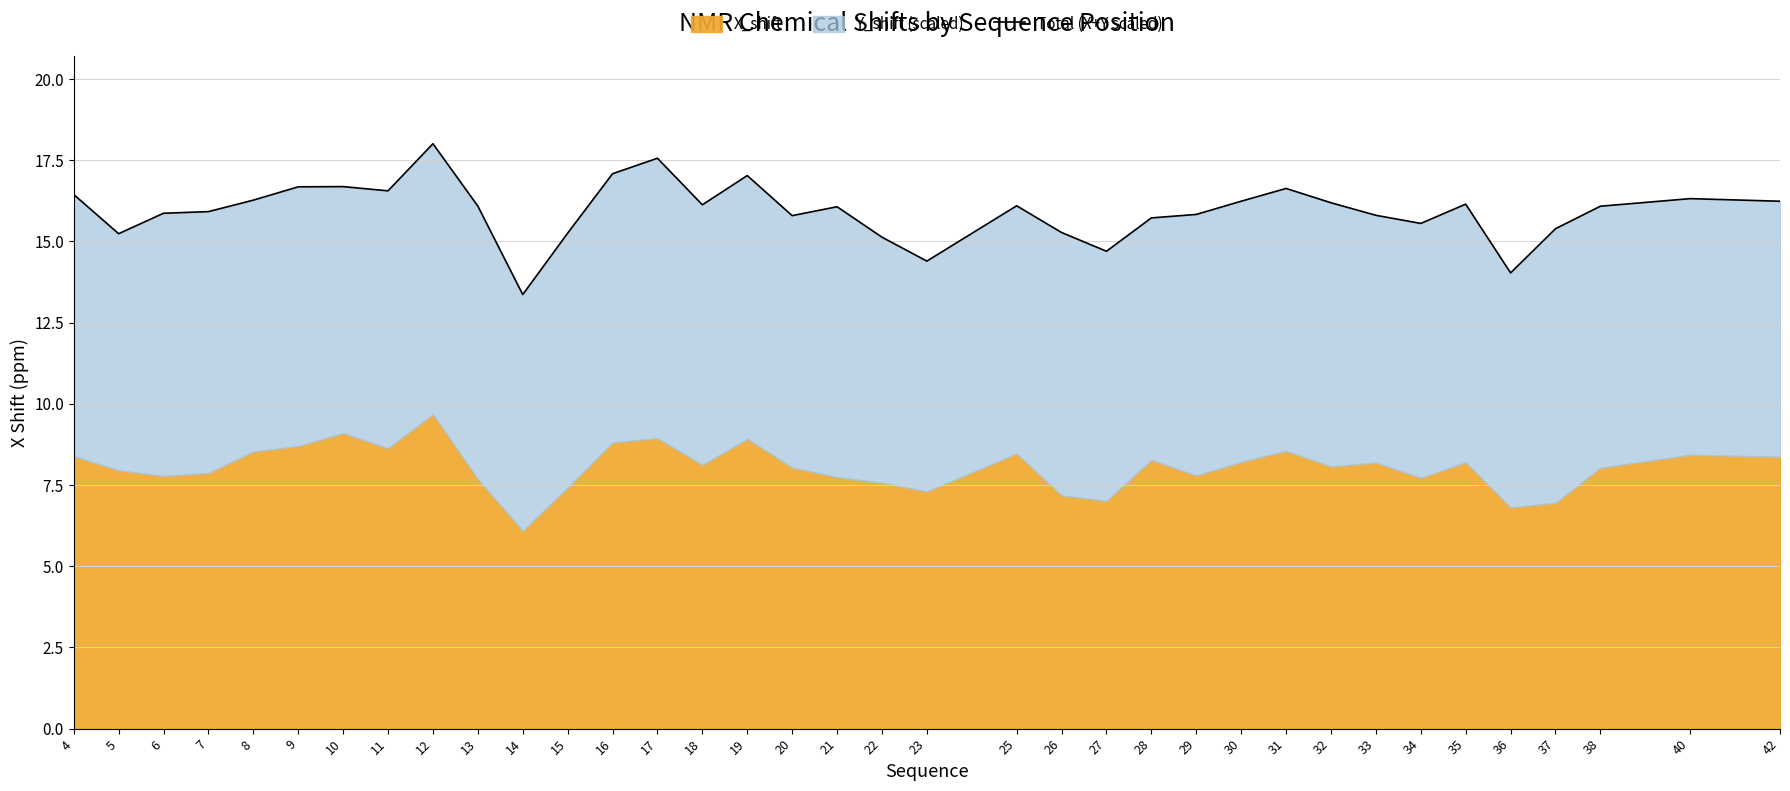

Which has a higher value, 36 or 9?

9